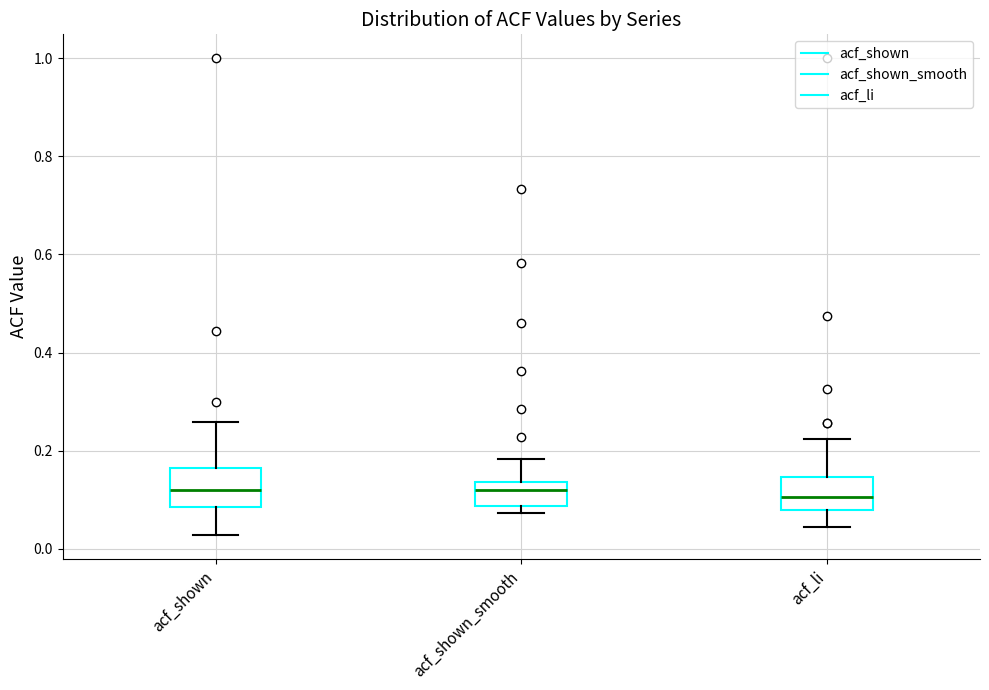

Reading left to right, transcribe this box plot: for each box, give where its median line is, the range the box spans, and where its two whiskers end, as read against the y-axis. The values are not printed on the chart, so give them approximately, as read against the axis.

acf_shown: median 0.12, box 0.08 to 0.16, whiskers 0.02 to 0.26
acf_shown_smooth: median 0.12, box 0.08 to 0.14, whiskers 0.08 (just below the box's lower edge) to 0.18
acf_li: median 0.10, box 0.08 to 0.14, whiskers 0.04 to 0.22